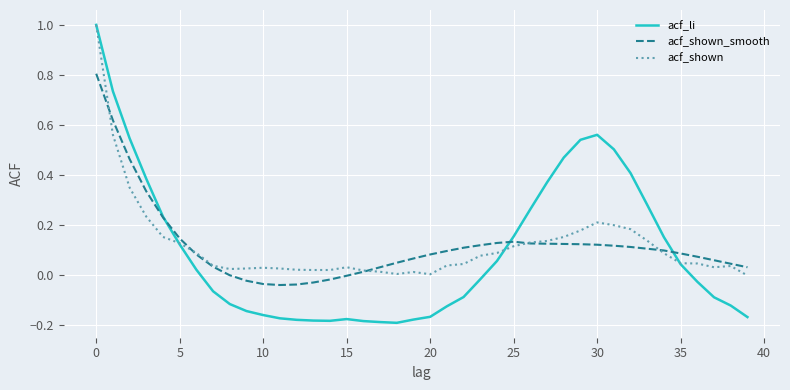

Which series has the widest spread of values?

acf_li